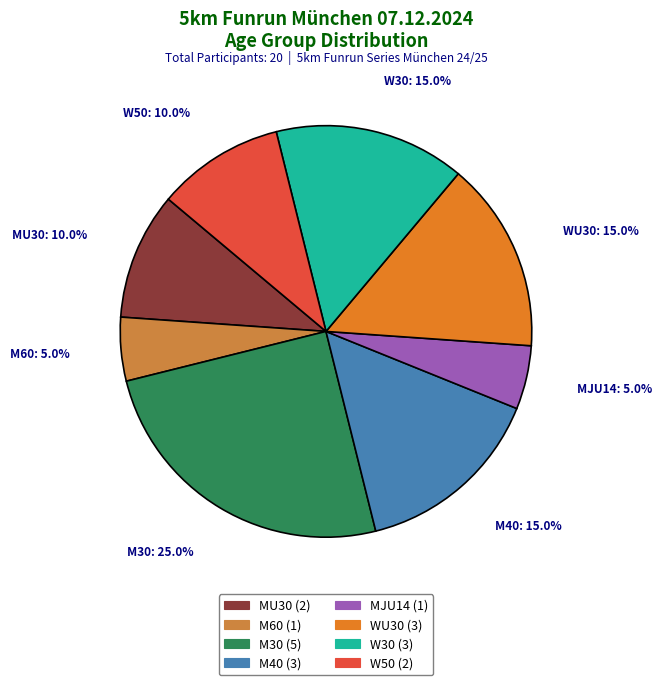

What percentage is NOT represented by W50?

90.0%